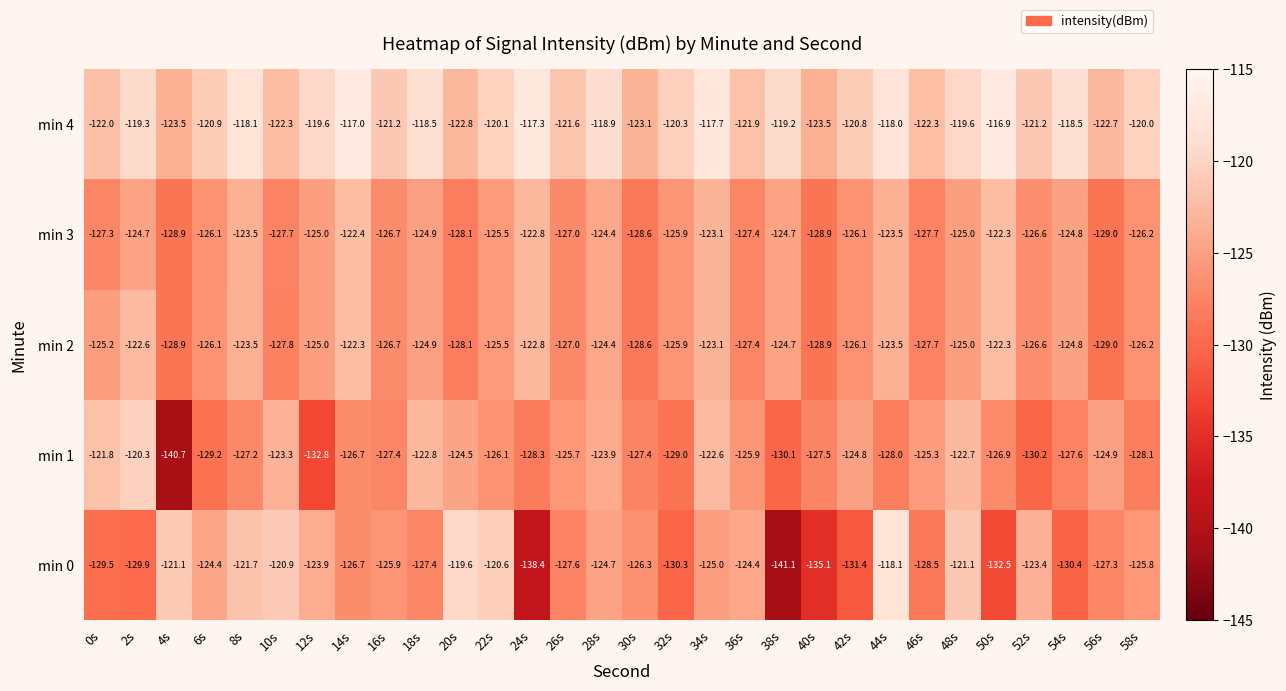

What is the approximate value of min 4 at 16s?

-121.2